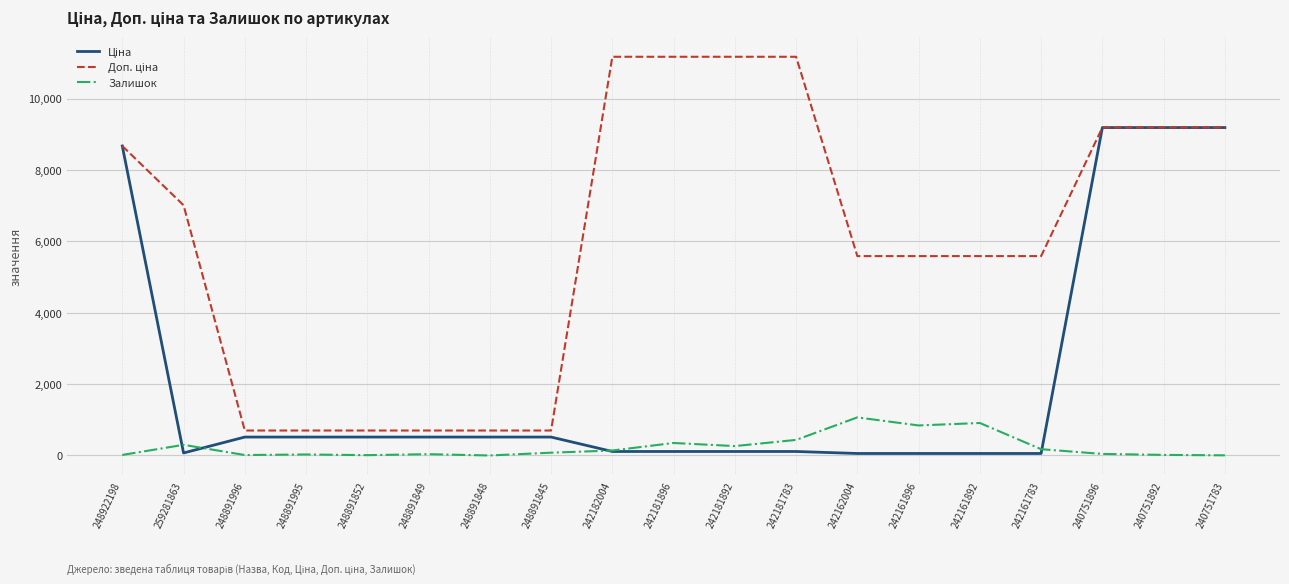

True or false: Залишок has a value of 350.0 at 242181896.

True